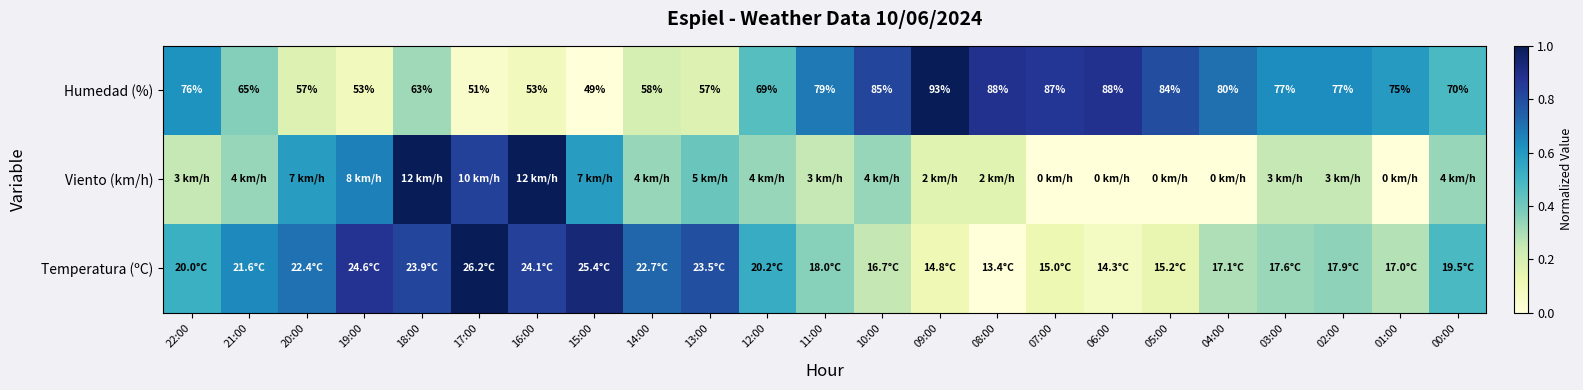

What is the greatest value displayed?

1.0